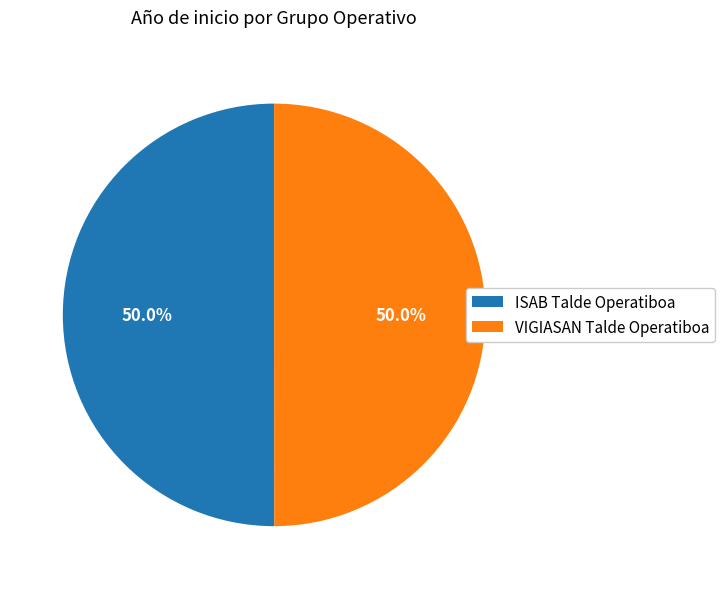

To the nearest percent, what is the combined percentage of VIGIASAN Talde Operatiboa and ISAB Talde Operatiboa?

100%